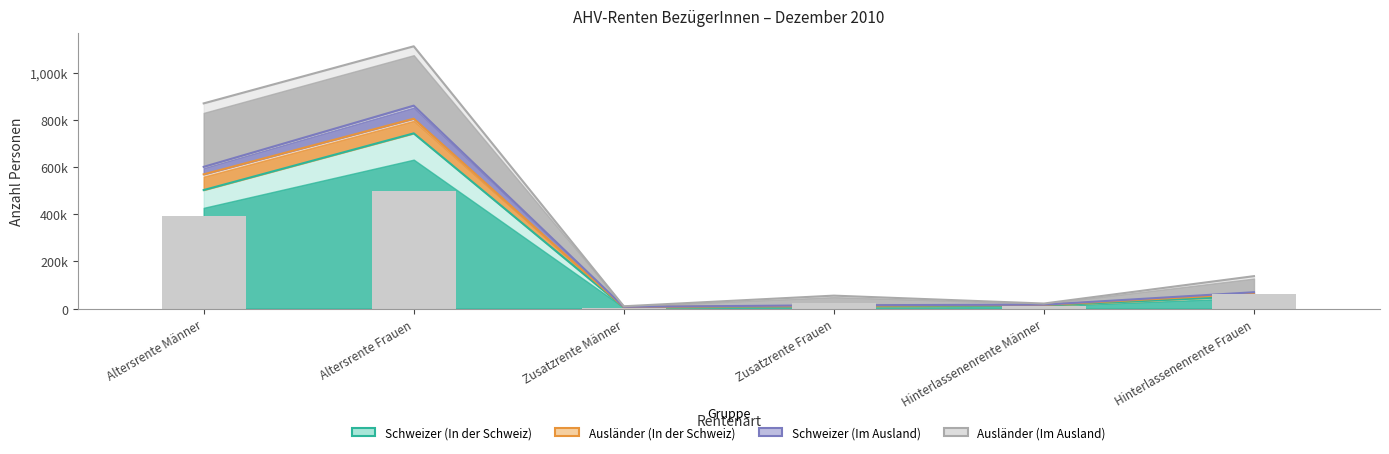

What is the value of the Schweizer (In der Schweiz) bar at the 2nd from the left?

742589